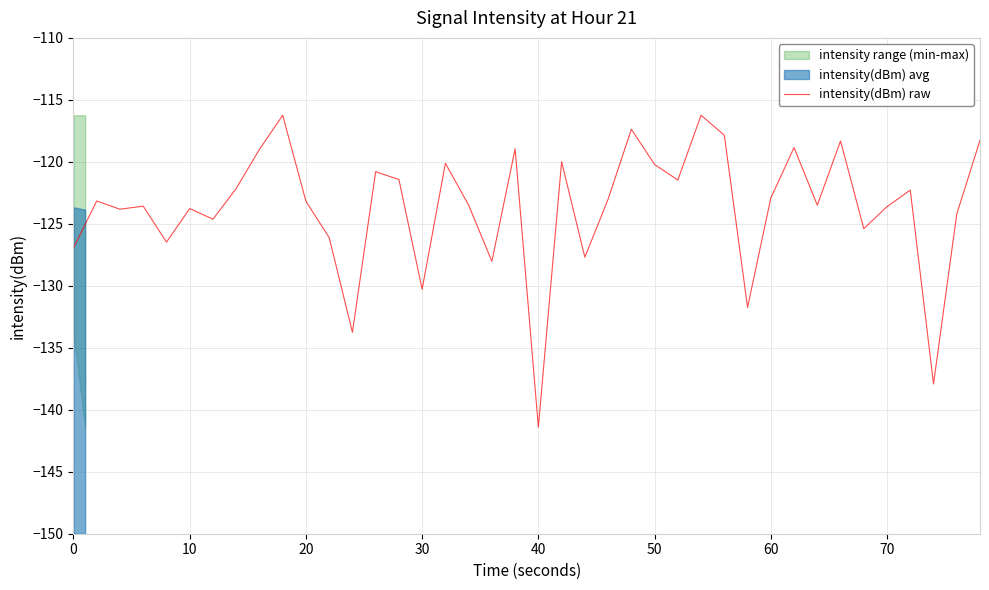

What is the difference between the maximum and second lowest values?

21.7